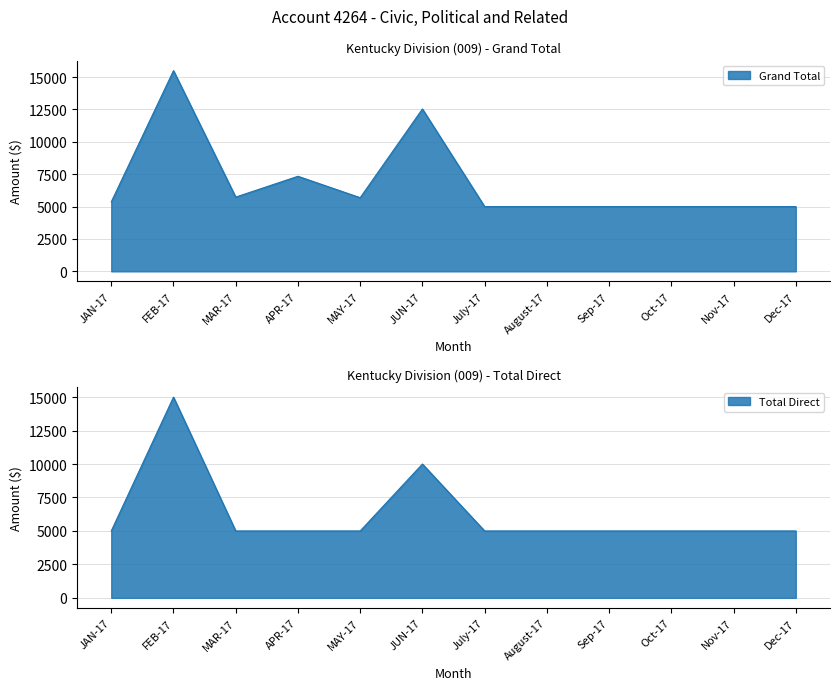

What is the spread (max minus min) of values at MAR-17?

733.5